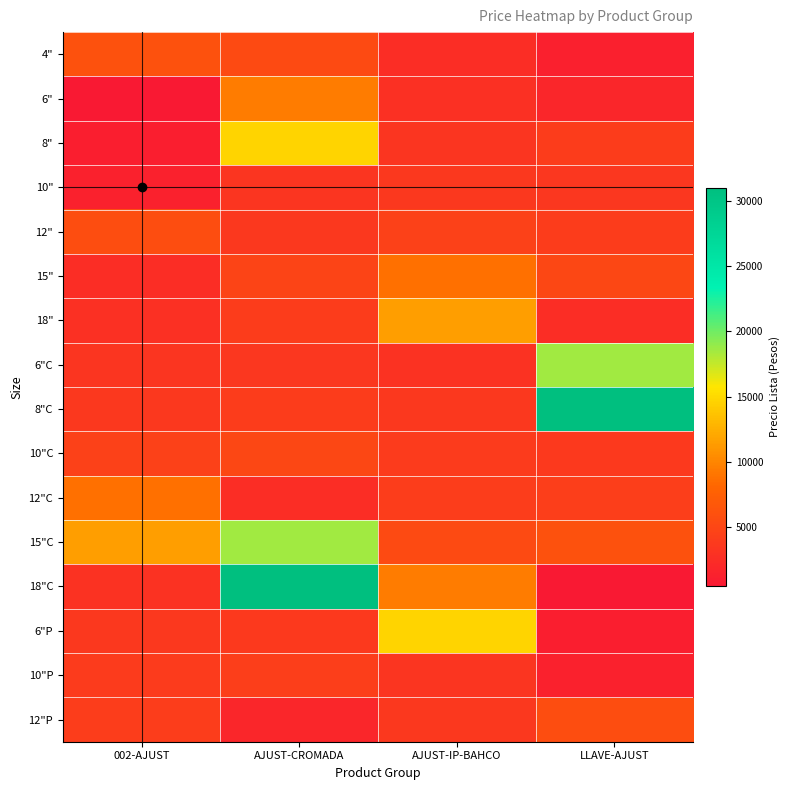

Which has a higher value, 002-AJUST or AJUST-CROMADA?

002-AJUST